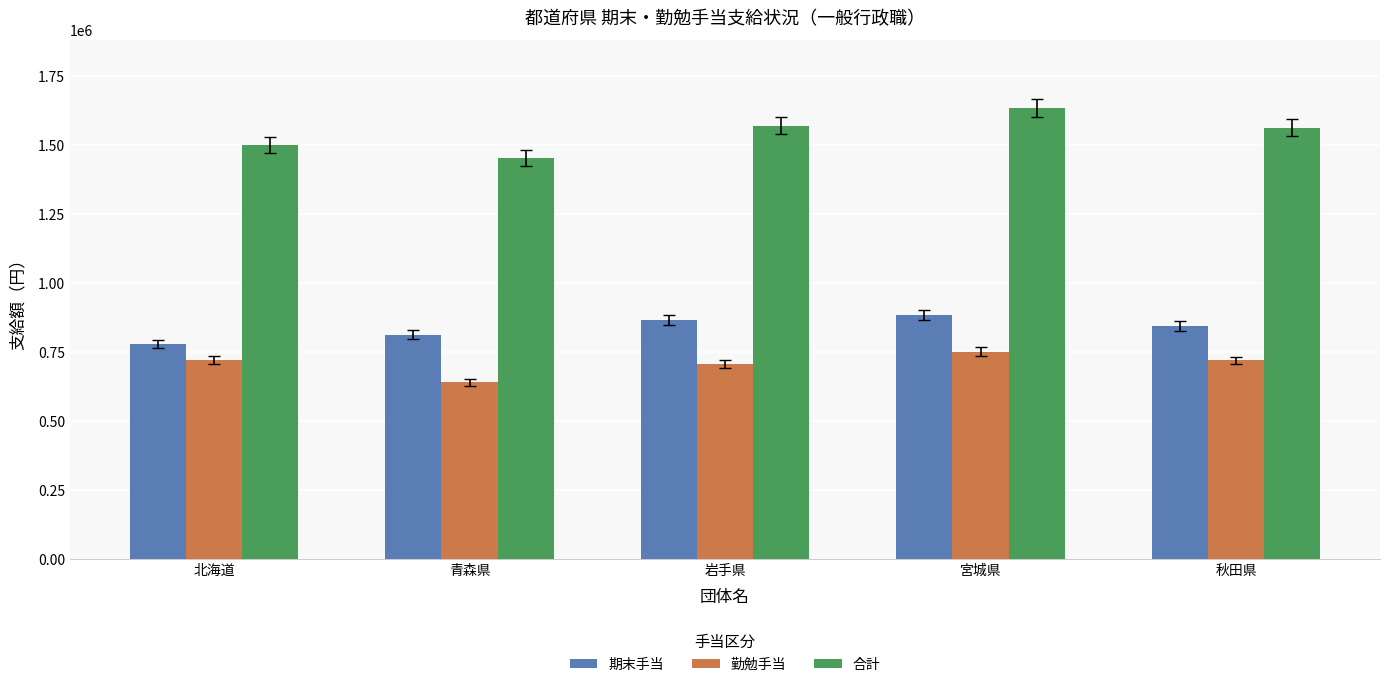

True or false: 合計 has a value of 2485143 at 秋田県.

False